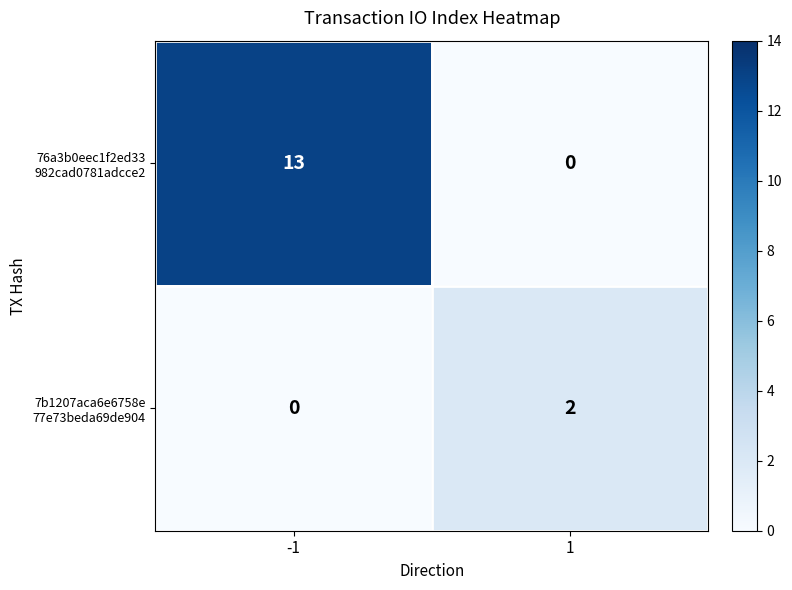

What is the spread (max minus min) of values at -1?

13